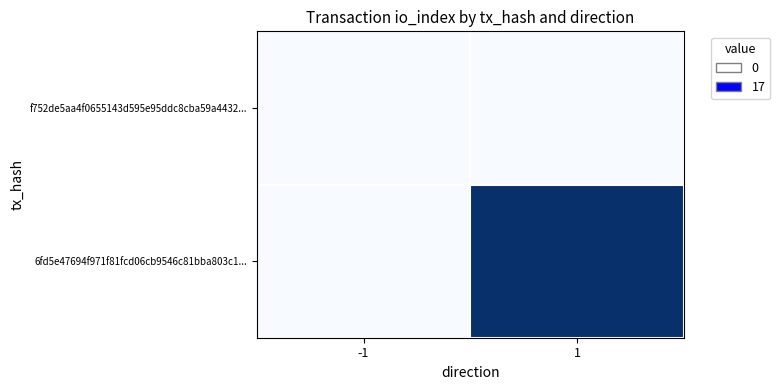

What is the spread (max minus min) of values at 1?

1.0